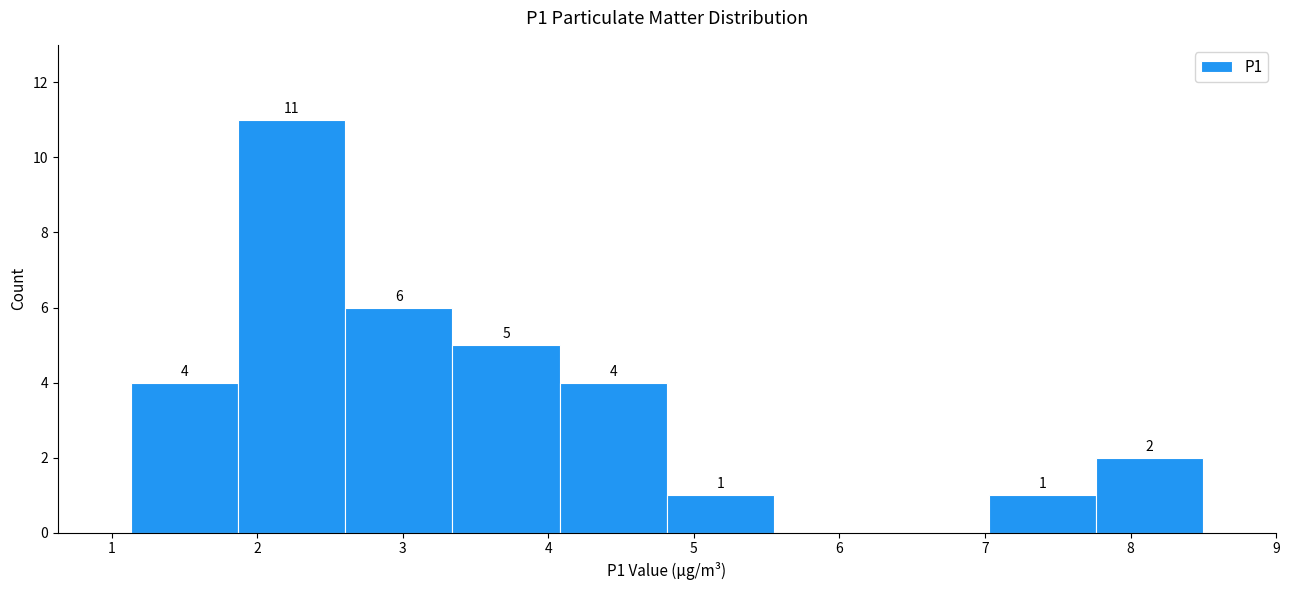

Which range on the x-axis has the tallest bar?

1.9 to 2.6